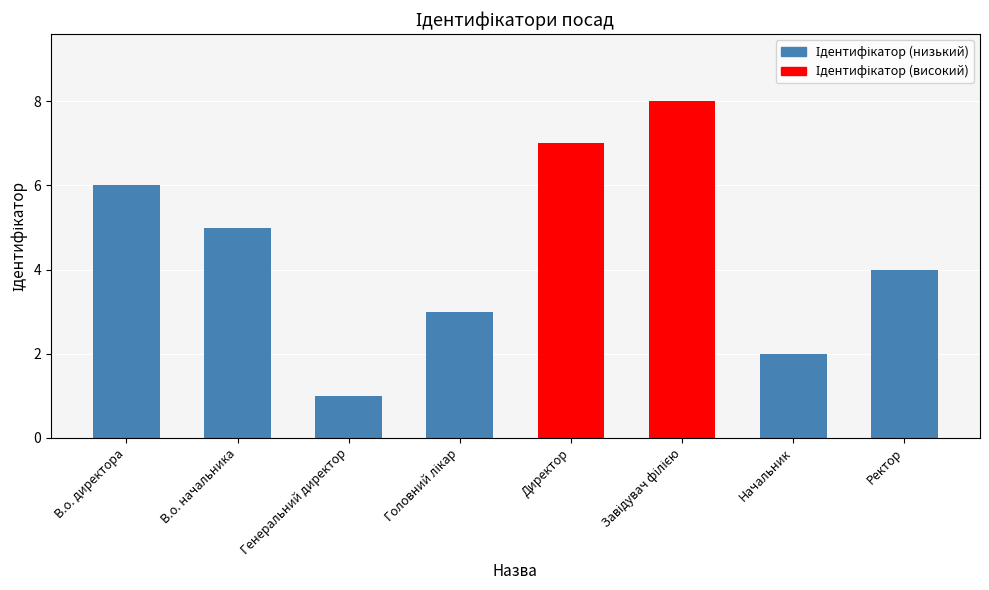

Where is the data nearest to the value 4?

Ректор